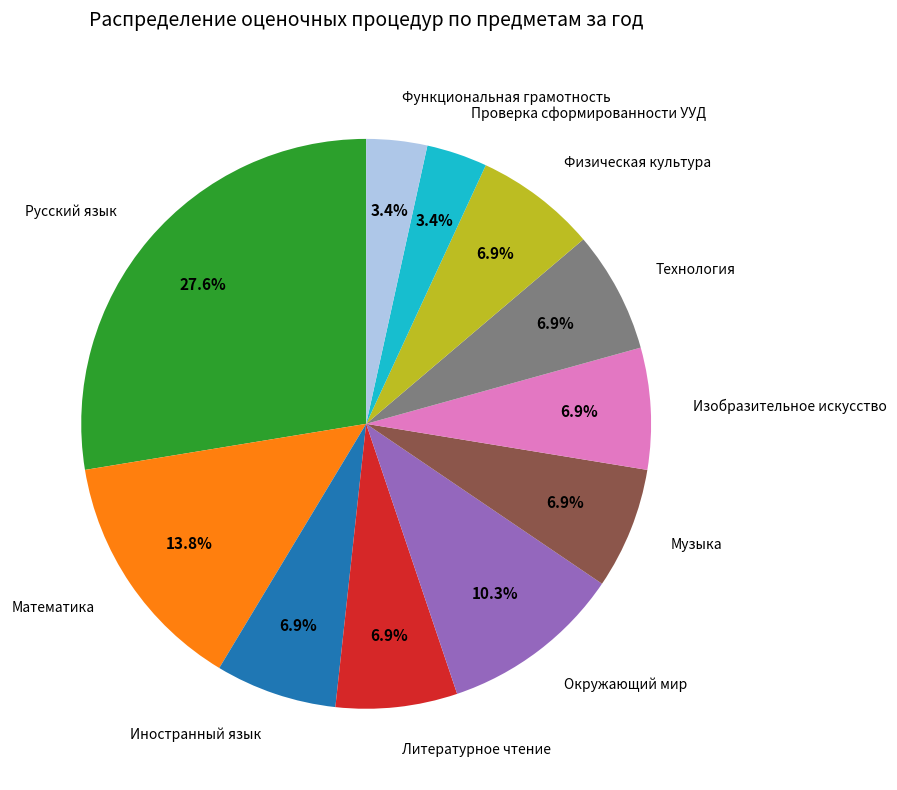

What percentage do Музыка and Изобразительное искусство together represent?

13.8%